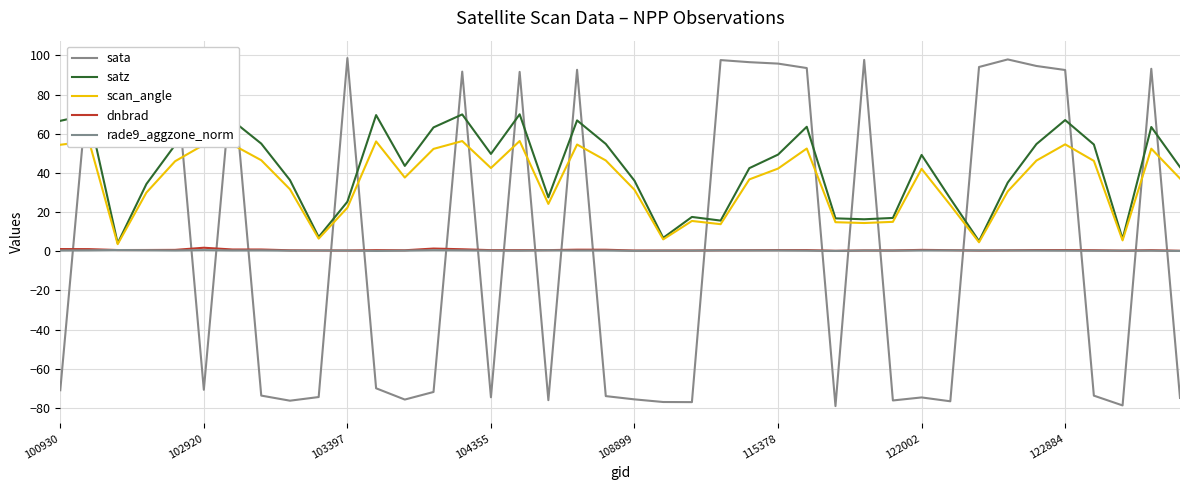

True or false: scan_angle has more than 0 interior local peaks.

True